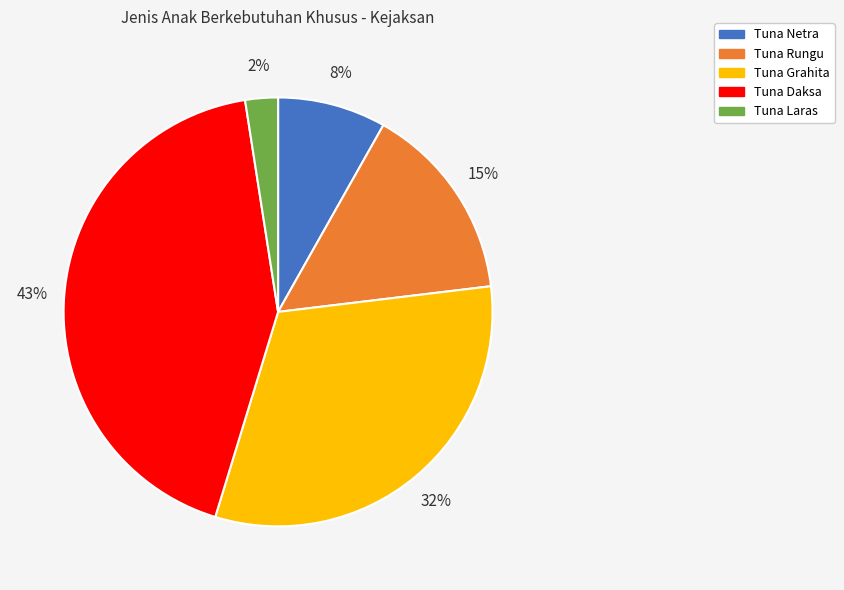

Is Tuna Netra the majority of the pie?

No